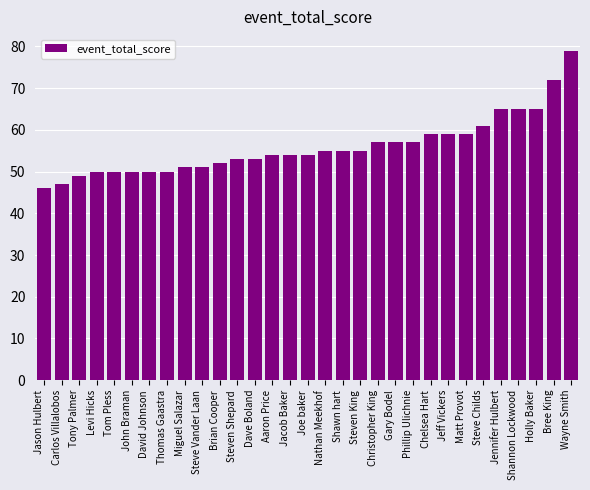

The value at Carlos Villalobos is 47. True or false?

True